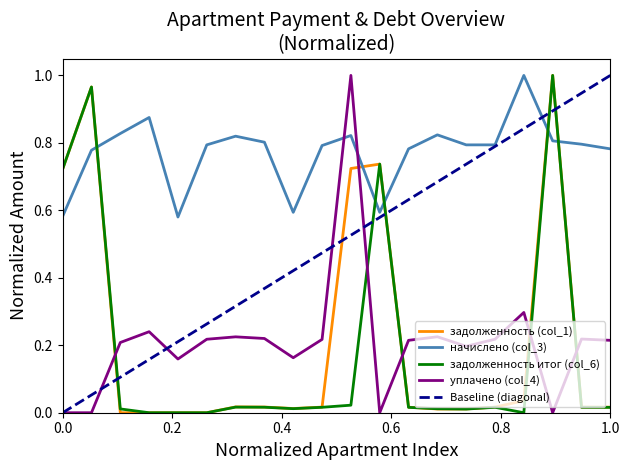

True or false: задолженность (col_1) and уплачено (col_4) cross at least once.

True